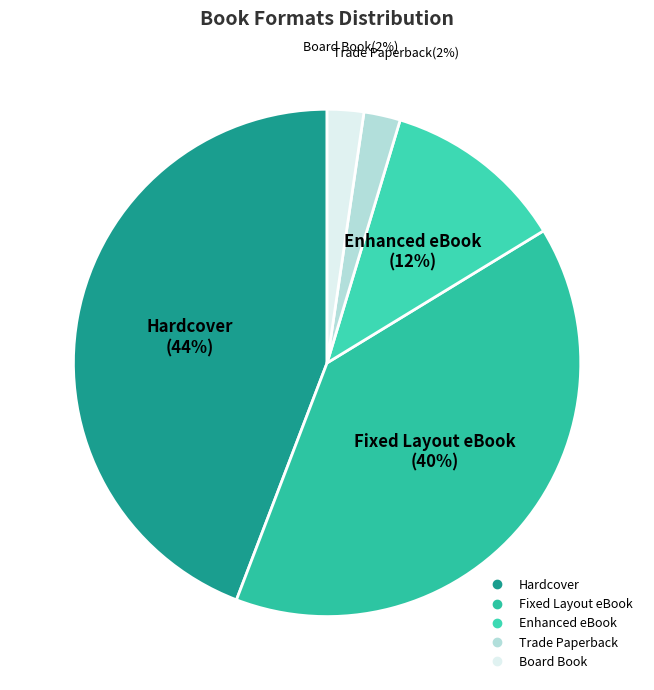

Which has a higher value, Trade Paperback or Hardcover?

Hardcover